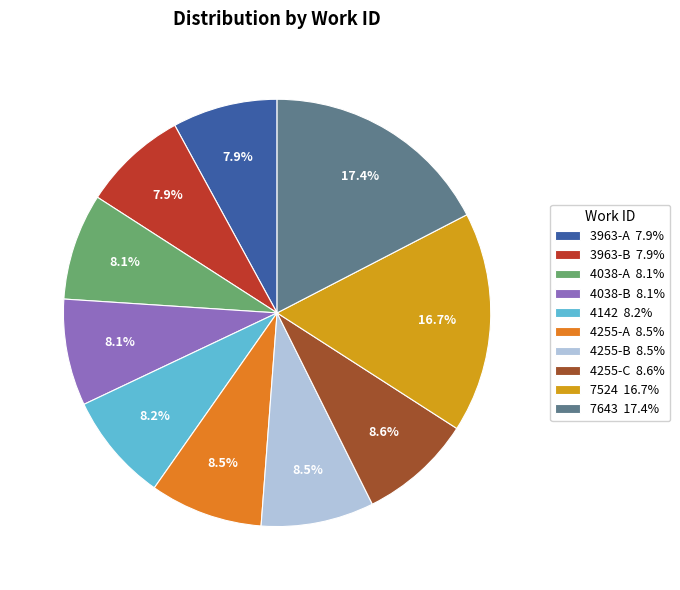

Is there any slice that represents more than half of the pie?

No